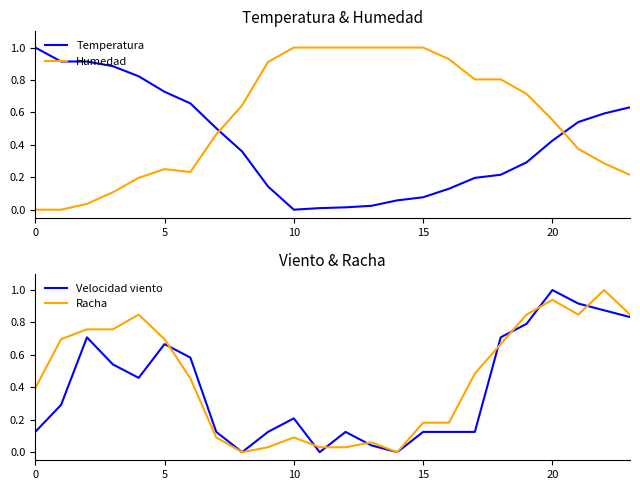

What are all the series names shown in the legend?

Temperatura, Humedad, Velocidad viento, Racha